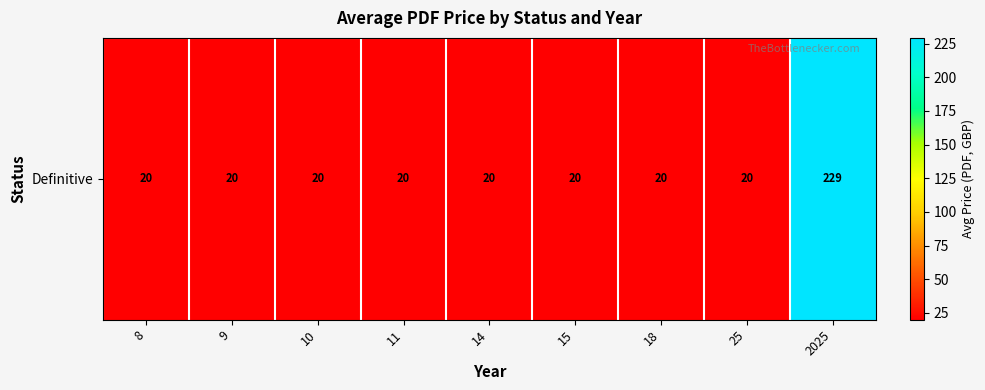

What is the greatest value displayed?

229.2